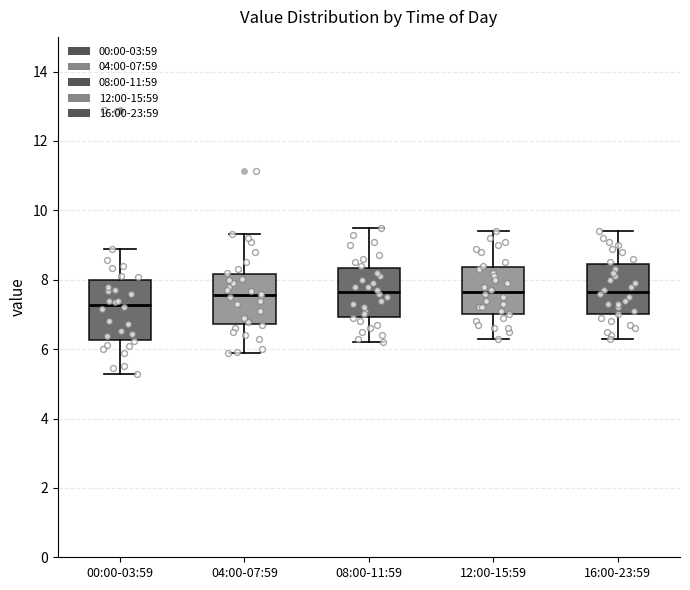

Which box is the tallest, from its lower edge to its upper edge?

00:00-03:59